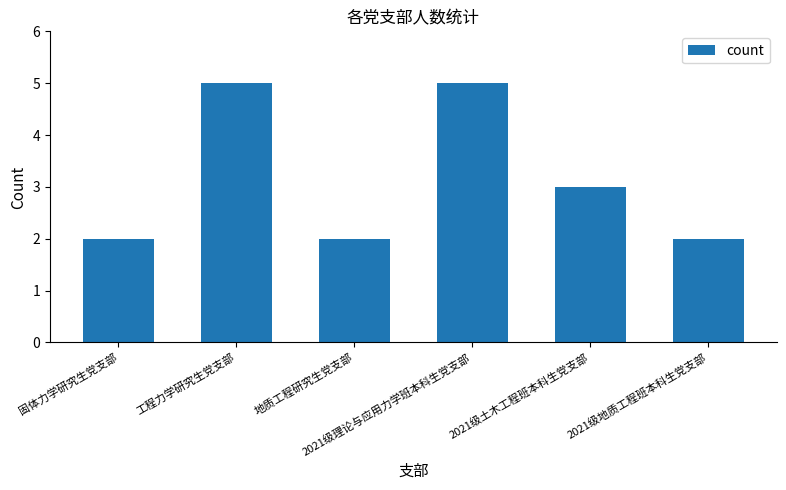

Reading left to right, what are all the values shown in this chart?

2	5	2	5	3	2